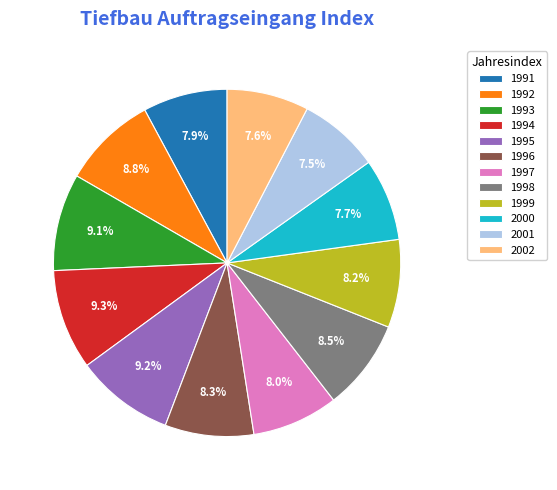

Approximately how many times larger is the value at 1996 compared to 1992?

0.9